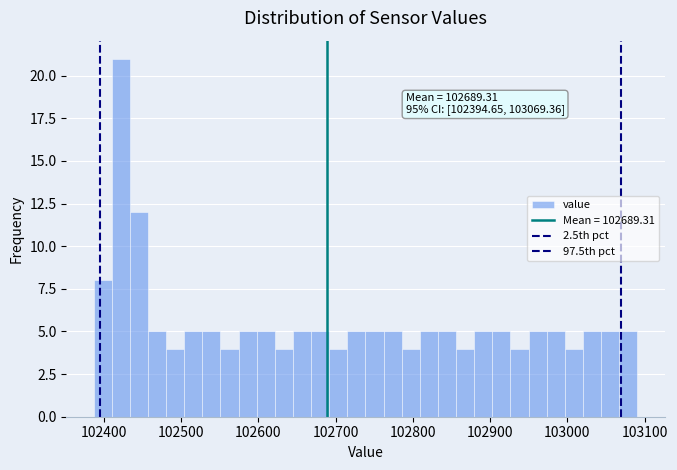

Read against the x-axis, roughly where is the centre of the tallest bar?

102420